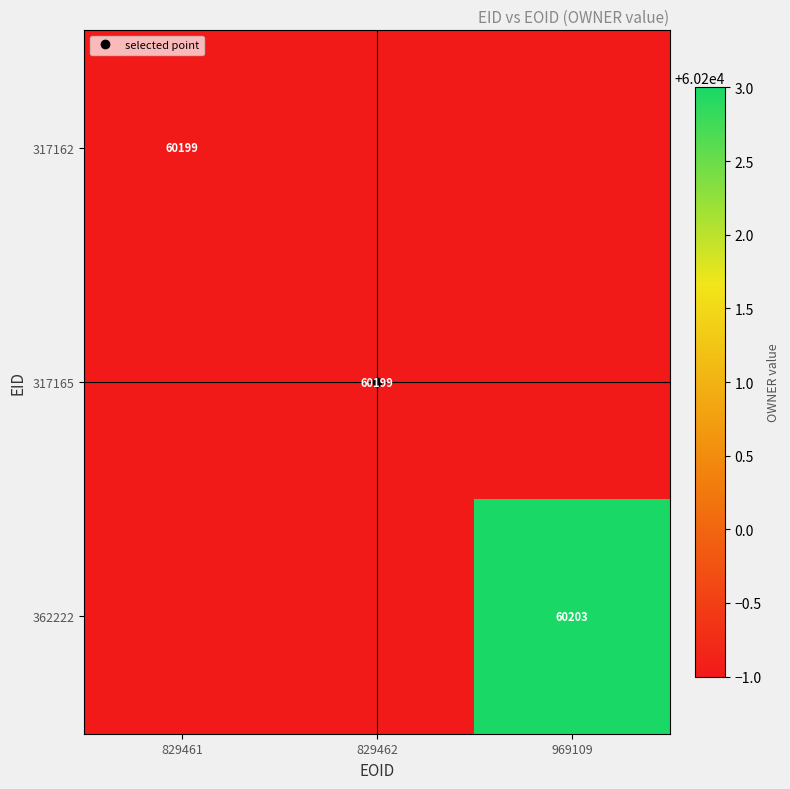

The value of 317162 at 829462 is 17333. True or false?

False